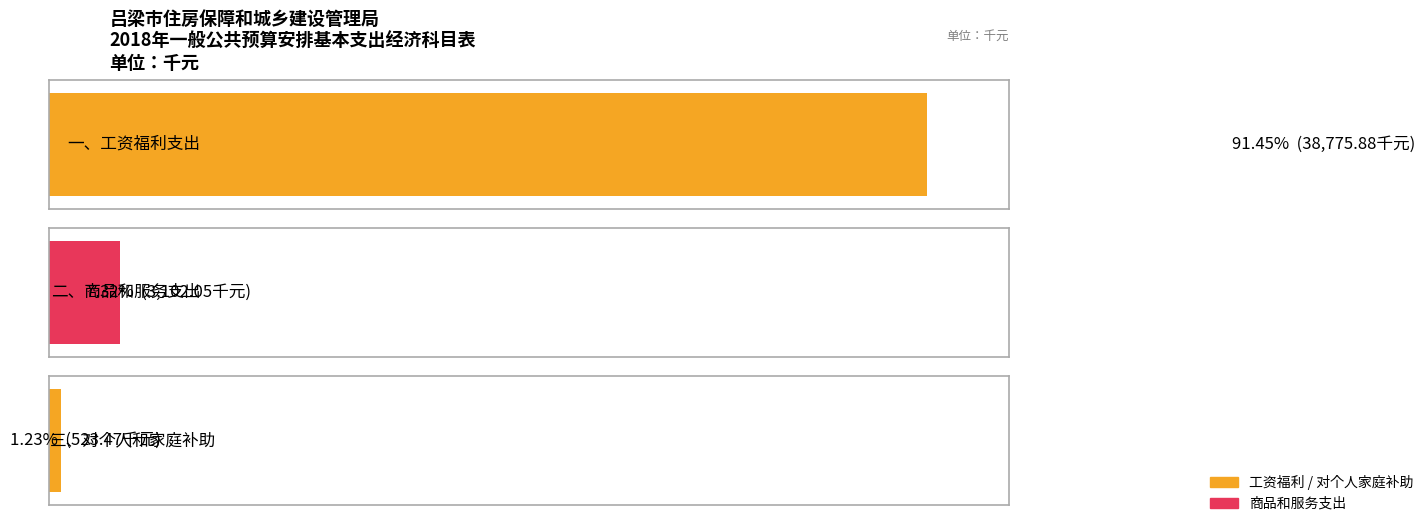

How many data points does each series have?

3